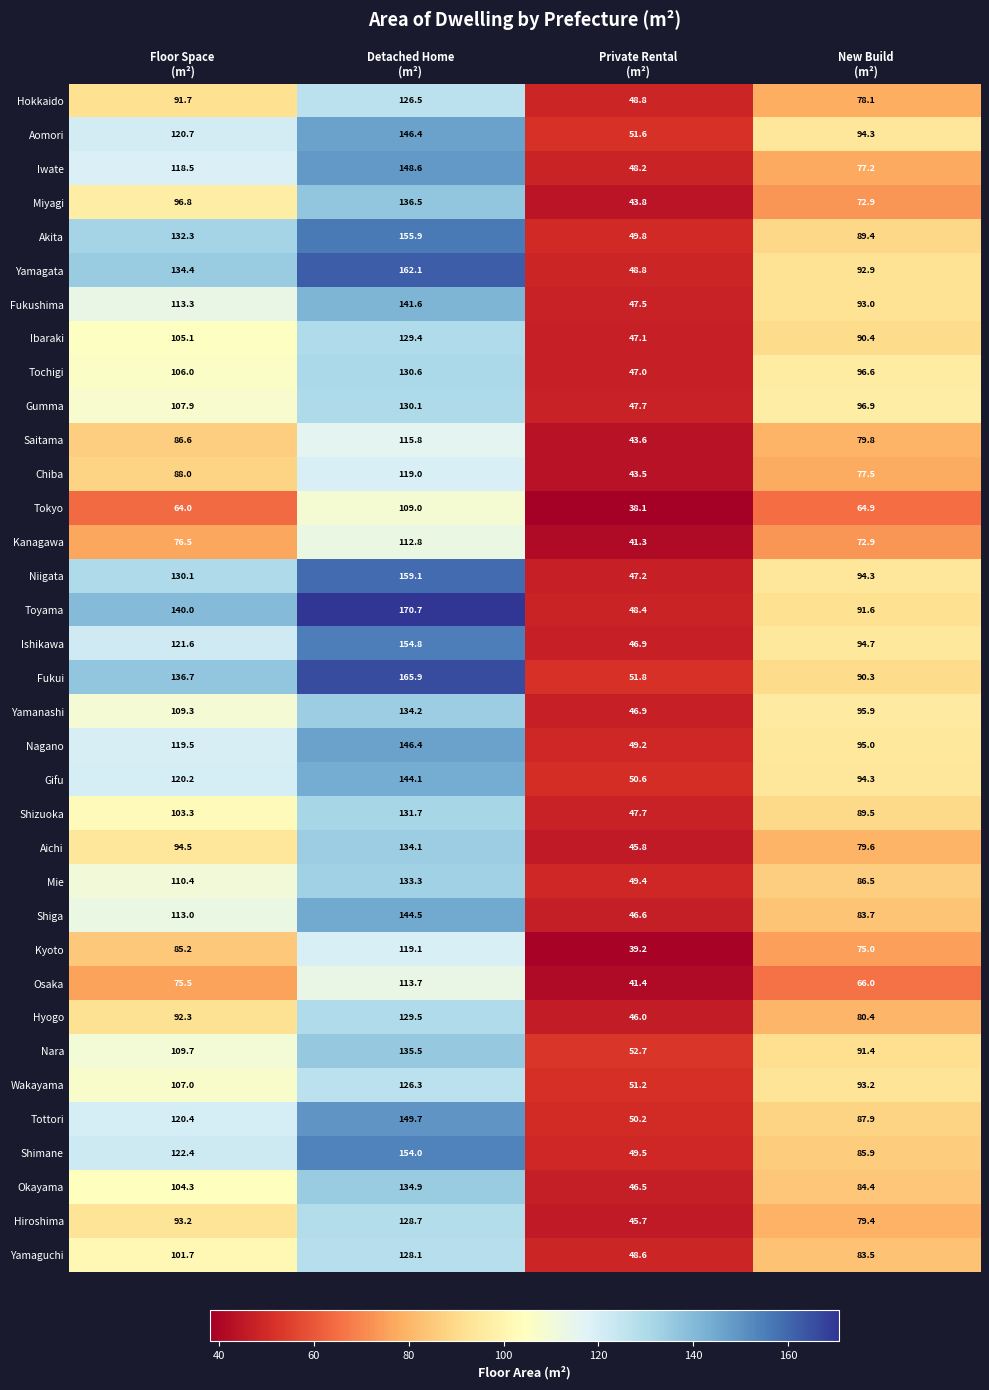

What is the maximum value shown in the chart?

170.7